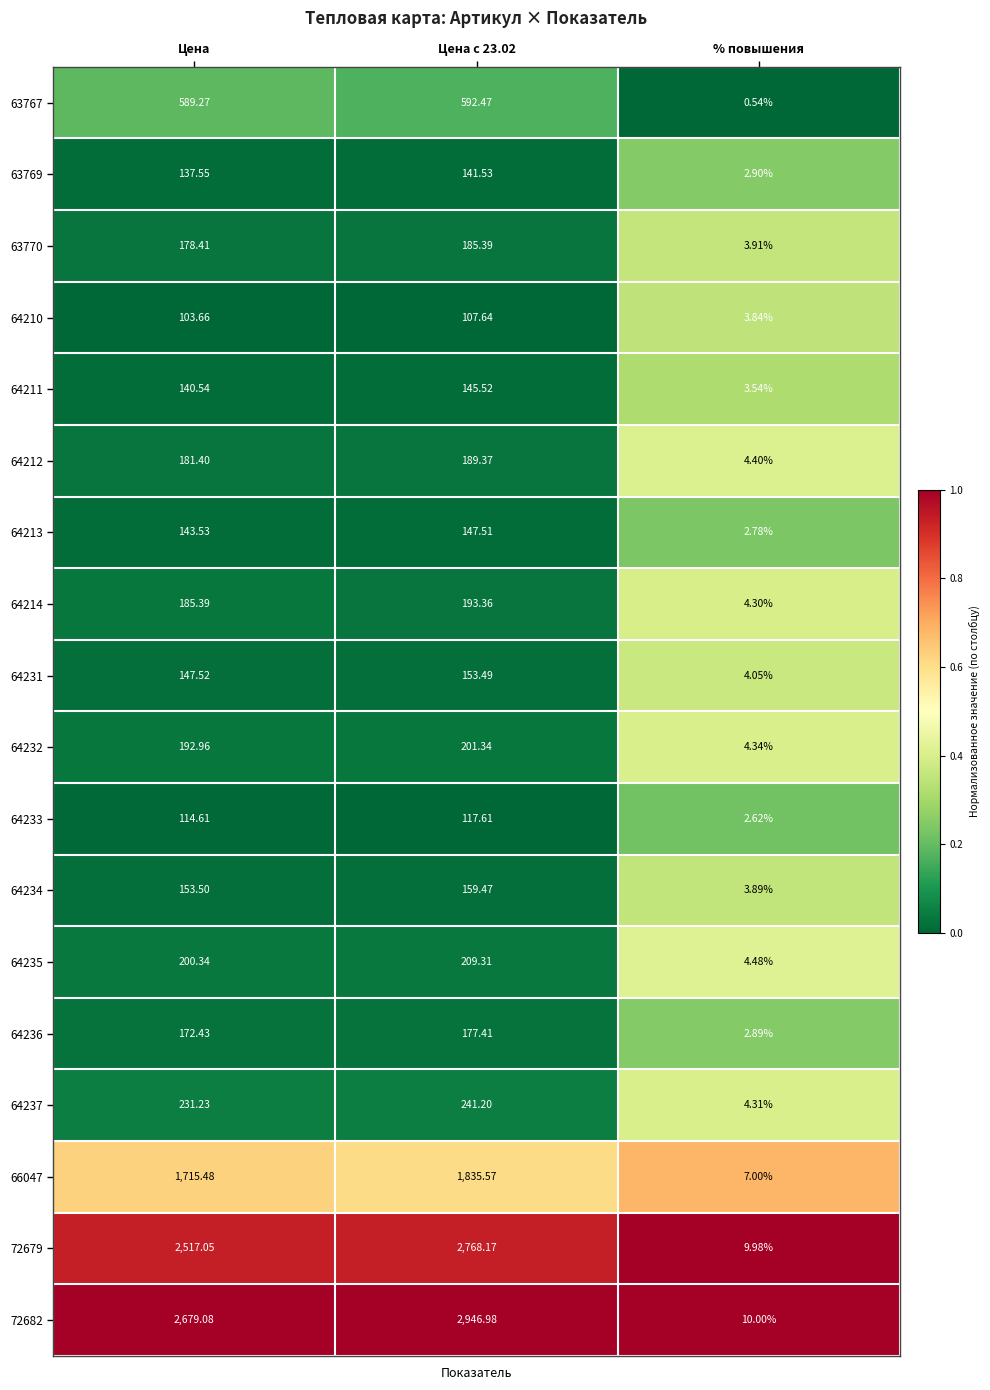

Is the value of 64236 at % повышения greater than the value of 64210 at % повышения?

No